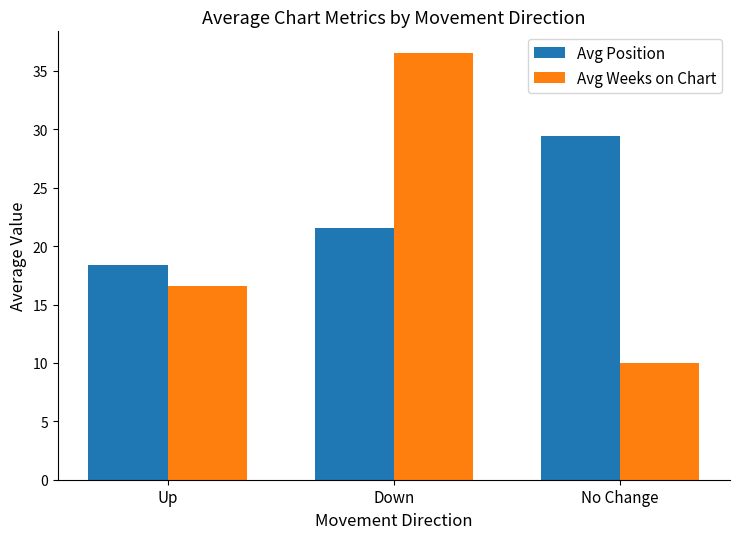

What is the average value of the Avg Weeks on Chart series?

21.0